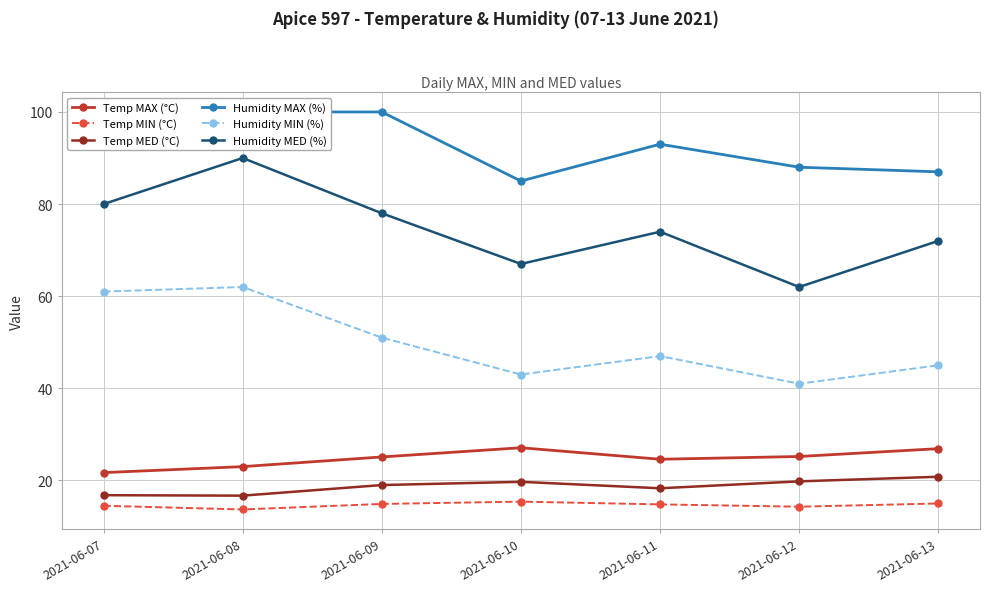

List the labels in order of Humidity MED (%) value, smallest first.

2021-06-12, 2021-06-10, 2021-06-13, 2021-06-11, 2021-06-09, 2021-06-07, 2021-06-08